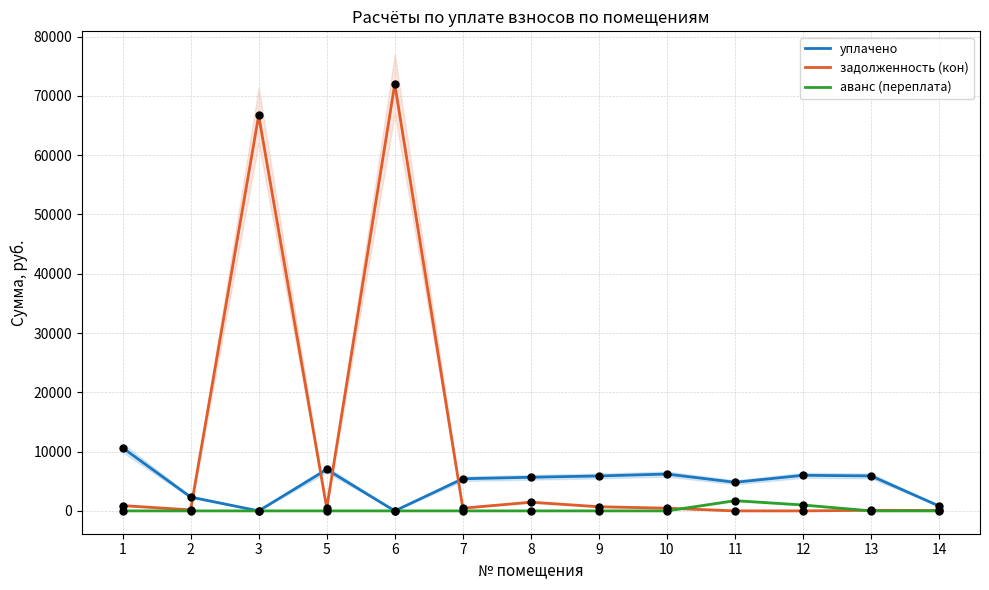

Which series has the widest spread of Y values?

задолженность (кон)